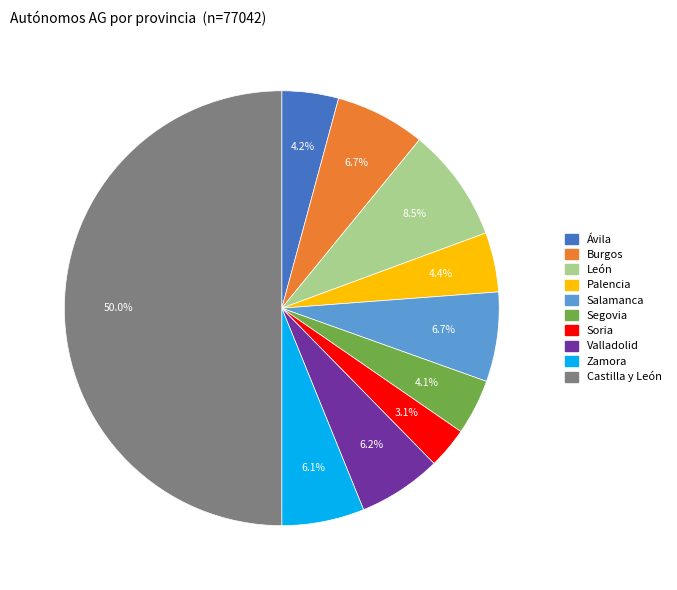

Which slice is the smallest?

Soria